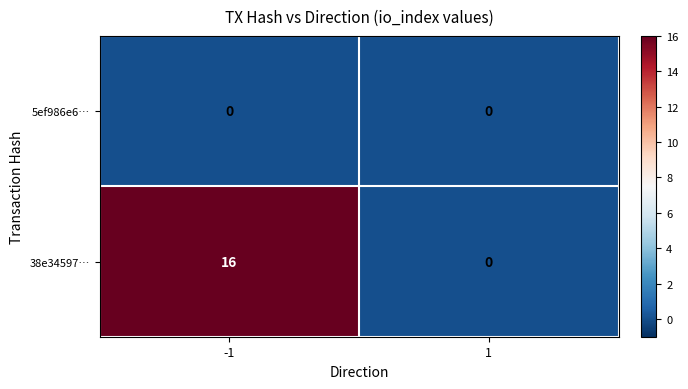

List the series in order of their peak value, highest first.

38e34597…, 5ef986e6…